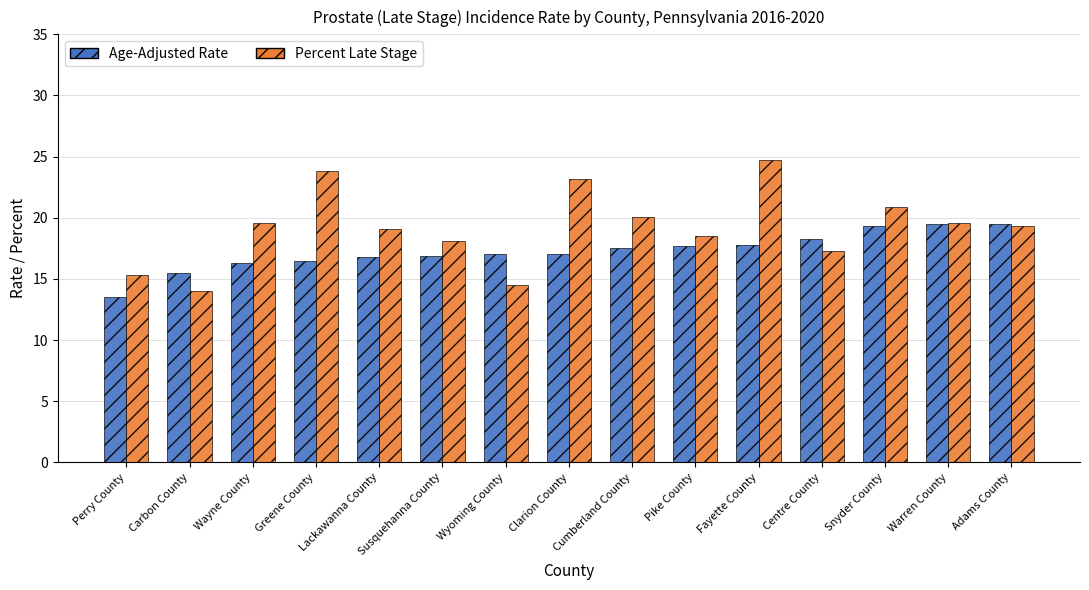

What is the maximum value for Percent Late Stage?

24.7